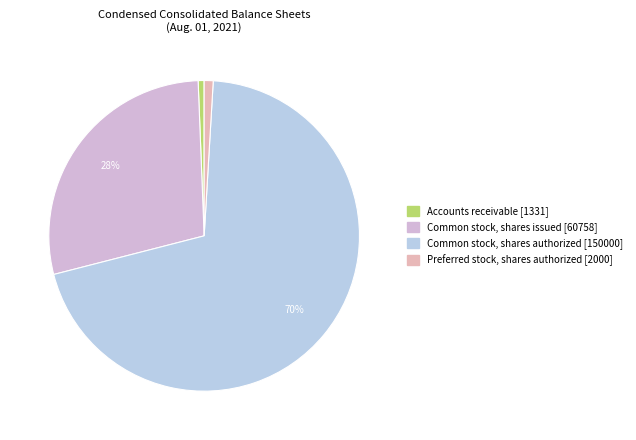

To the nearest percent, what is the combined percentage of Common stock, shares issued and Accounts receivable?

29%